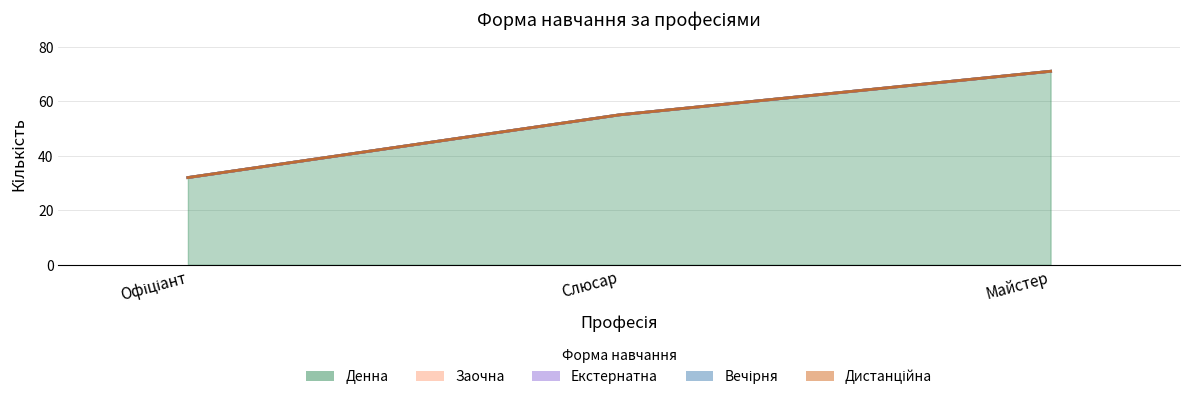

Where is Денна nearest to the value 51?

7231 Слюсар з ремонту колісних транспортних засобів